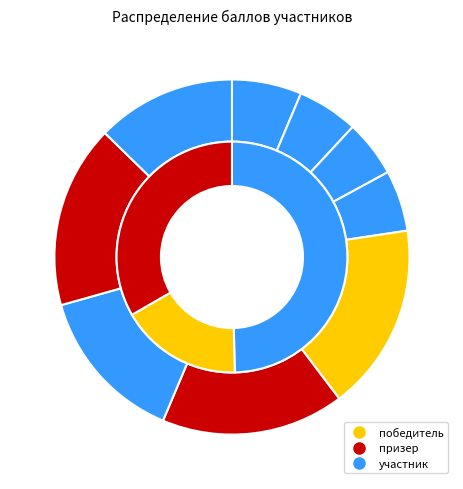

Is it true that Букаев is 1% of the pie?

False